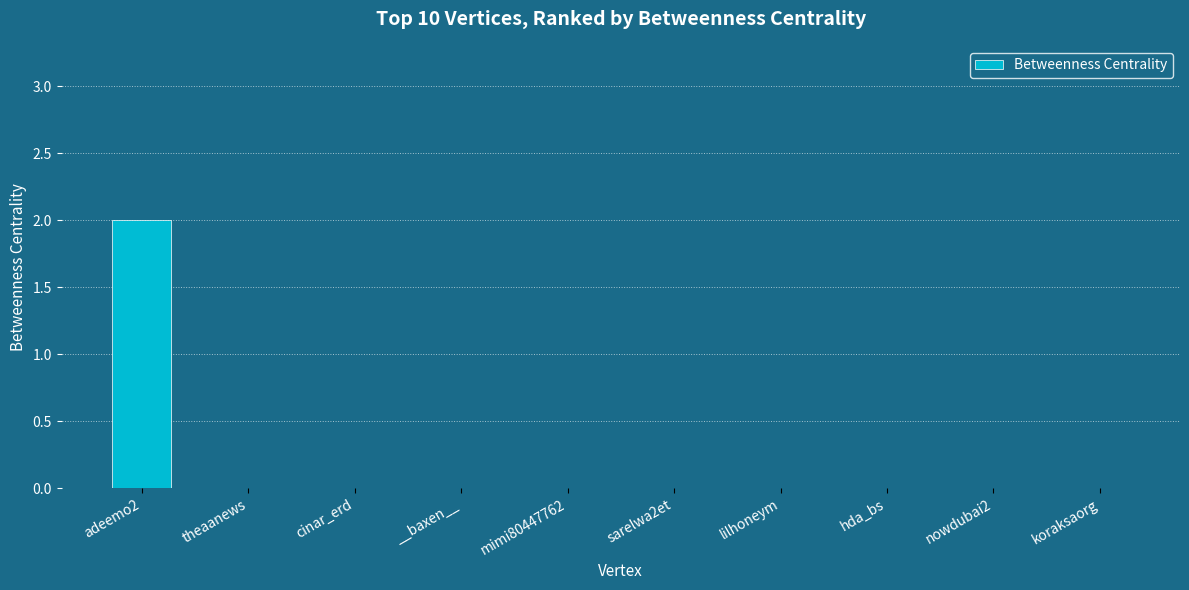

Which category has the highest value across all series?

adeemo2